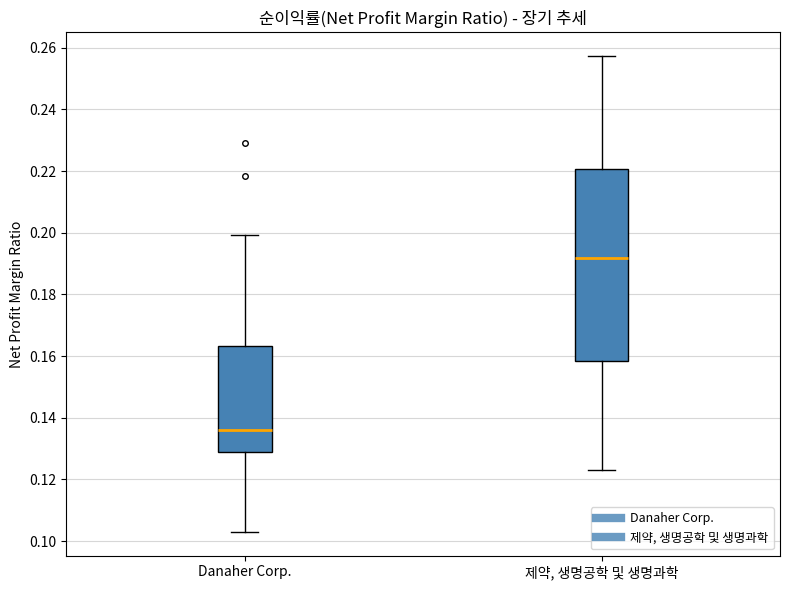

Which box is the tallest, from its lower edge to its upper edge?

제약, 생명공학 및 생명과학